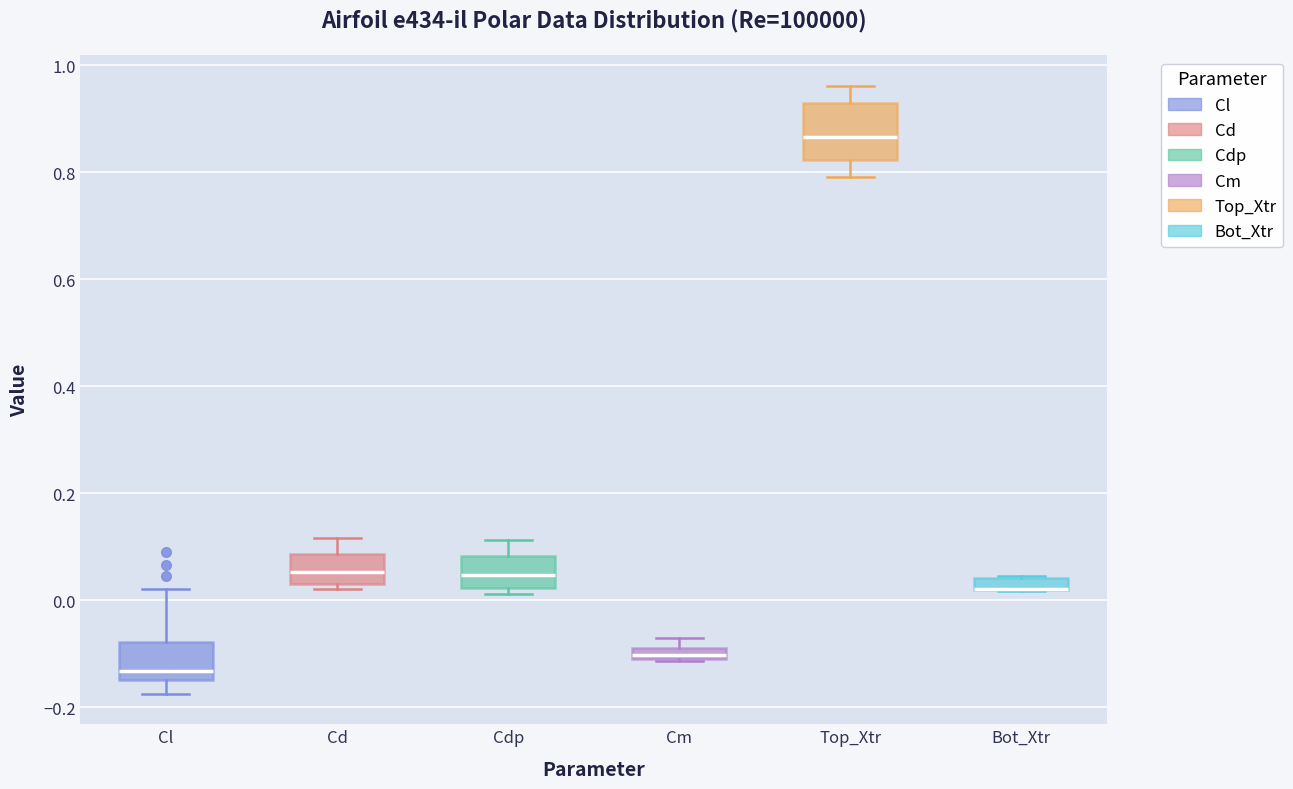

Where does the lower whisker of the box for Top_Xtr end on the y-axis? The values are not printed on the chart, so give them approximately, as read against the axis.

0.80